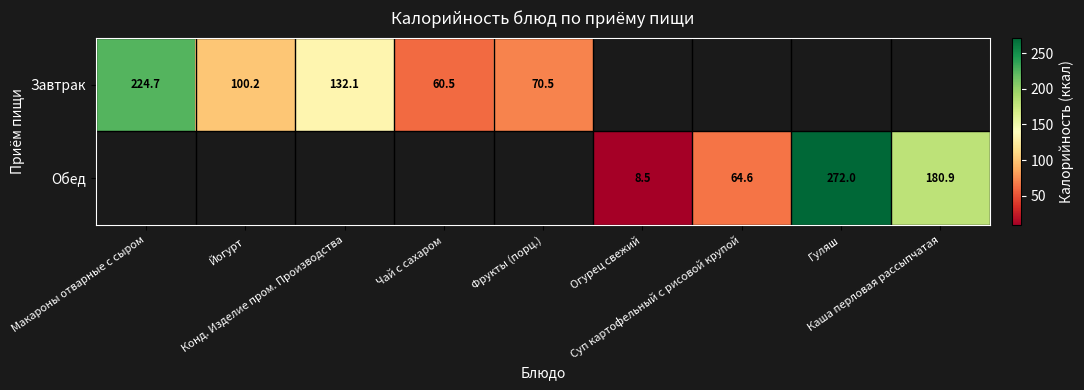

Rank the categories by Завтрак value from lowest to highest.

Огурец свежий, Суп картофельный с рисовой крупой, Гуляш, Каша перловая рассыпчатая, Чай с сахаром, Фрукты (порц.), Йогурт, Конд. Изделие пром. Производства, Макароны отварные с сыром